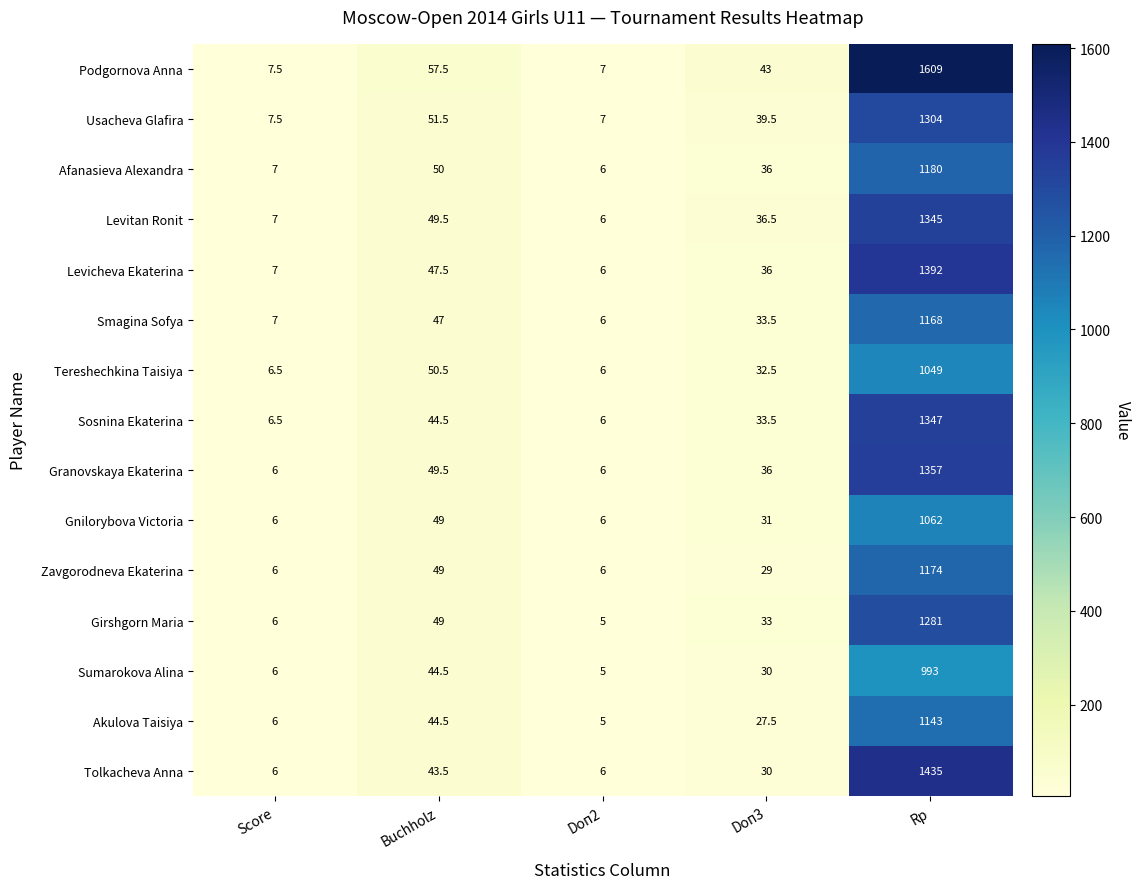

What is the maximum value shown in the chart?

1609.0